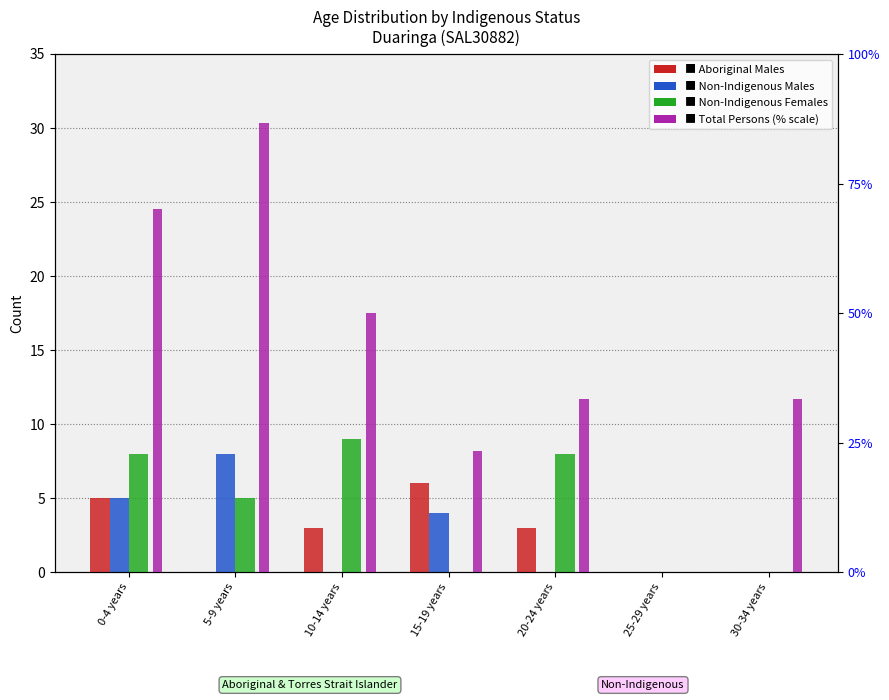

Count the number of categories in the chart.

7